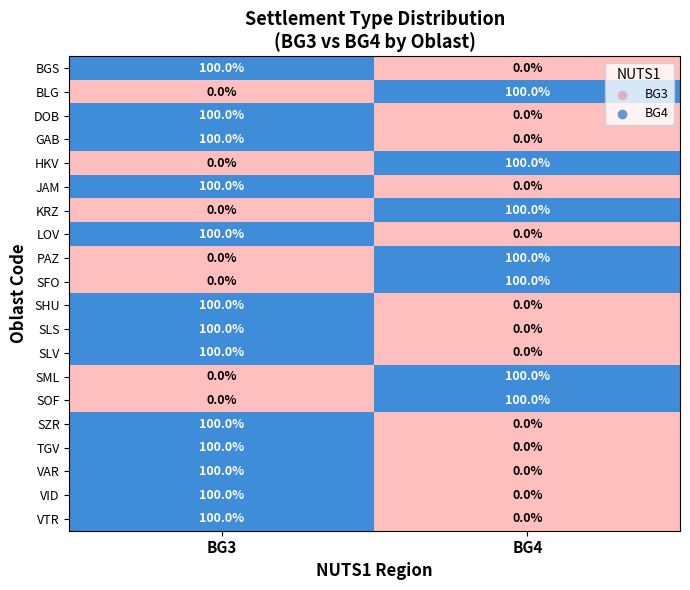

True or false: BLG has a value of 136 at BG4.

False